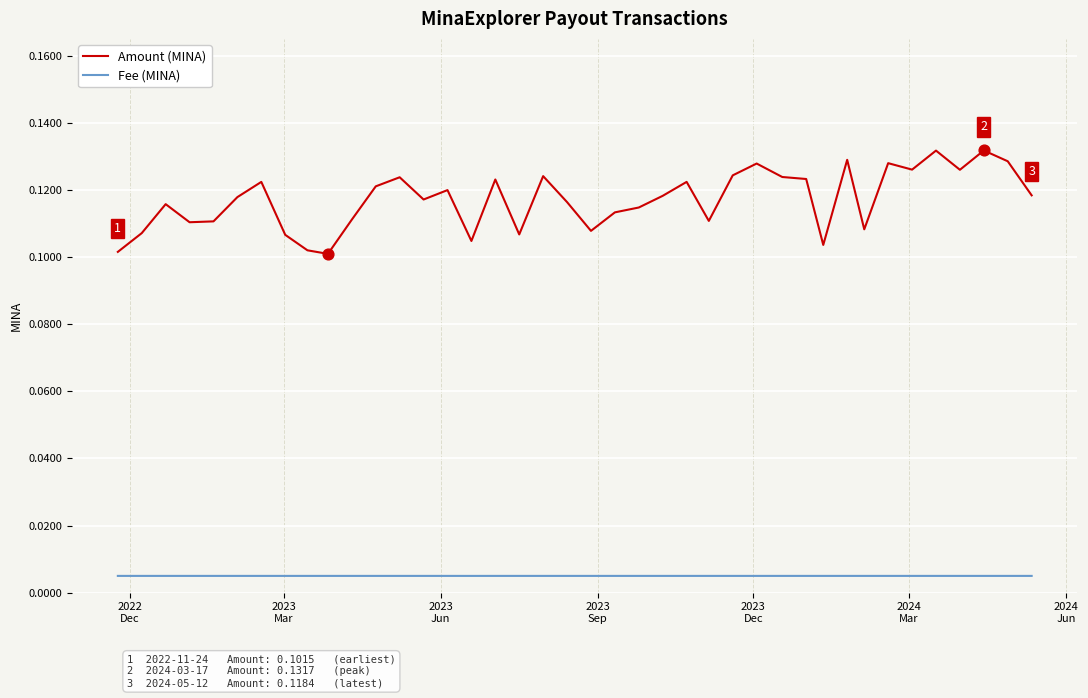

Which series has the largest range (max minus min)?

Amount (MINA)